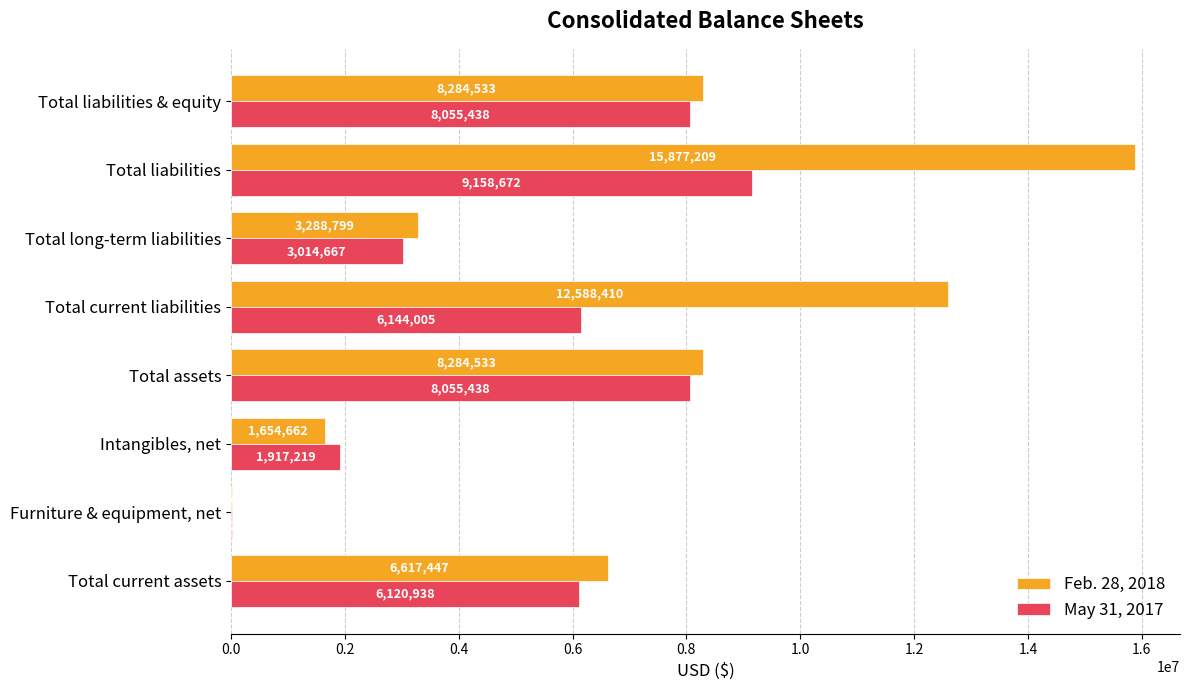

Between Intangibles, net and Total current liabilities, which series saw the biggest shift?

Feb. 28, 2018